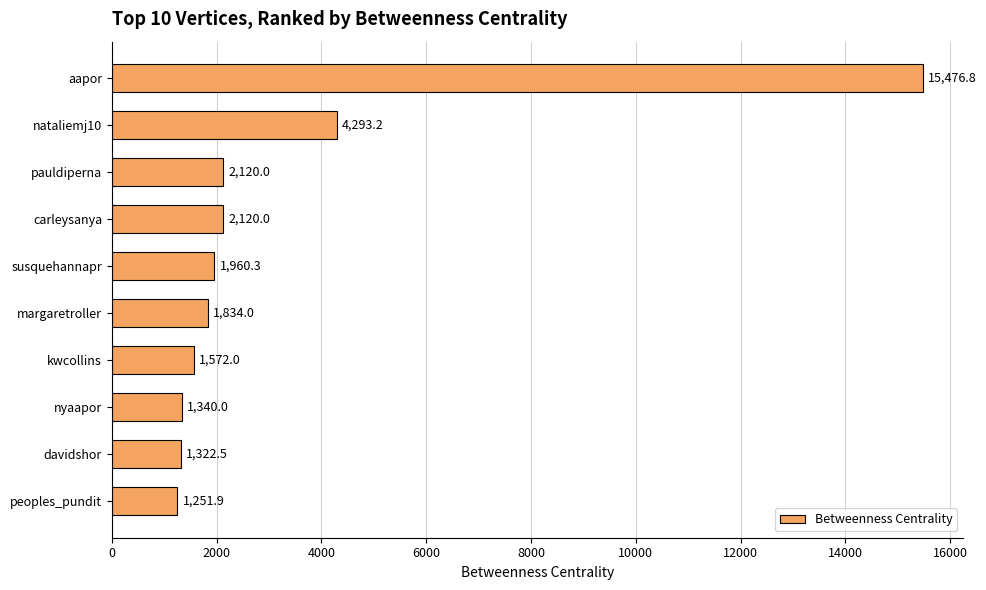

What is the sum of all values?

33290.7